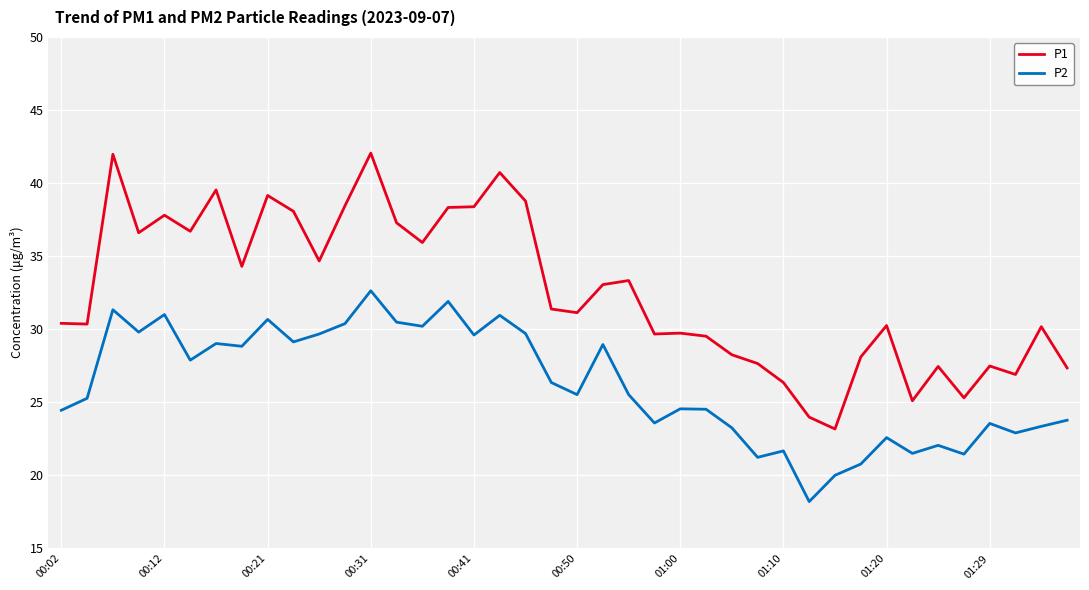

What is the lowest value of the P1 series?

23.2